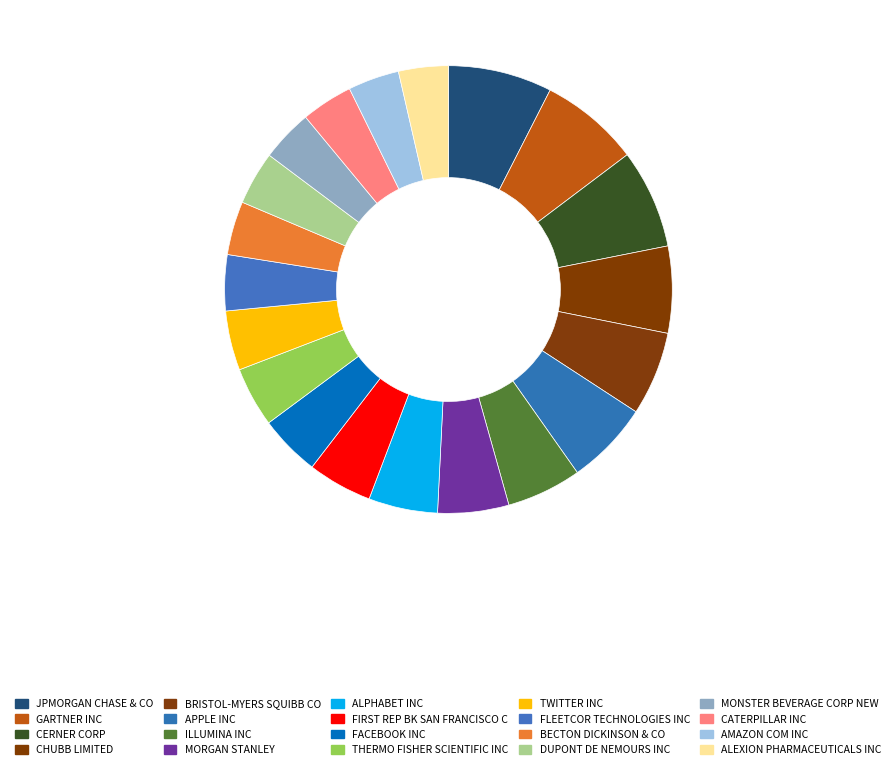

The ALEXION PHARMACEUTICALS INC slice represents 4% of the pie. True or false?

True